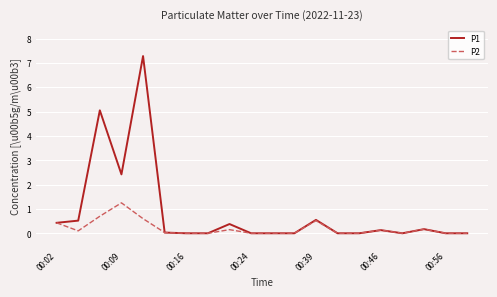

What is the greatest value displayed?

7.3